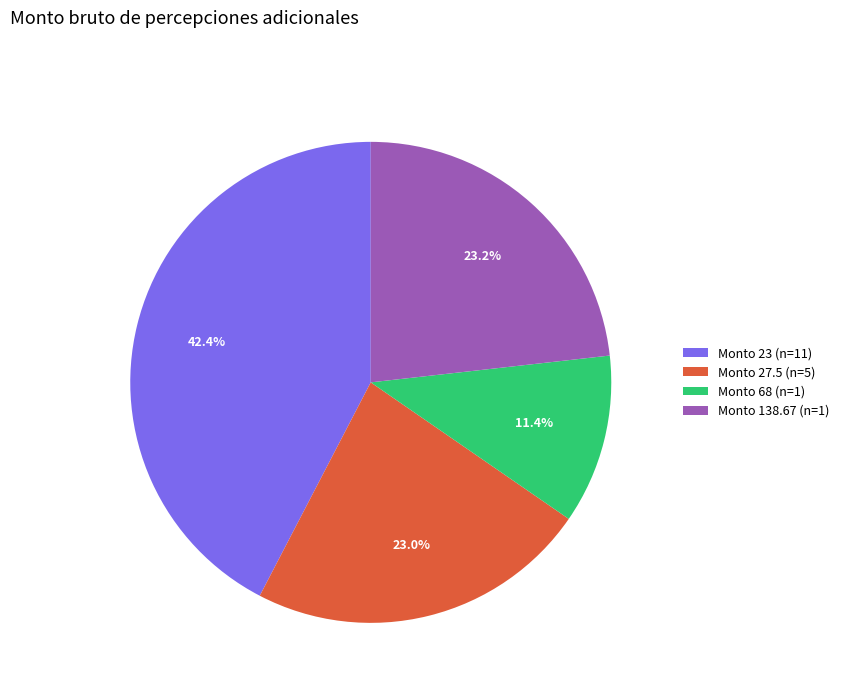

How much of the chart is everything except Monto 27.5 (n=5)?

77.0%